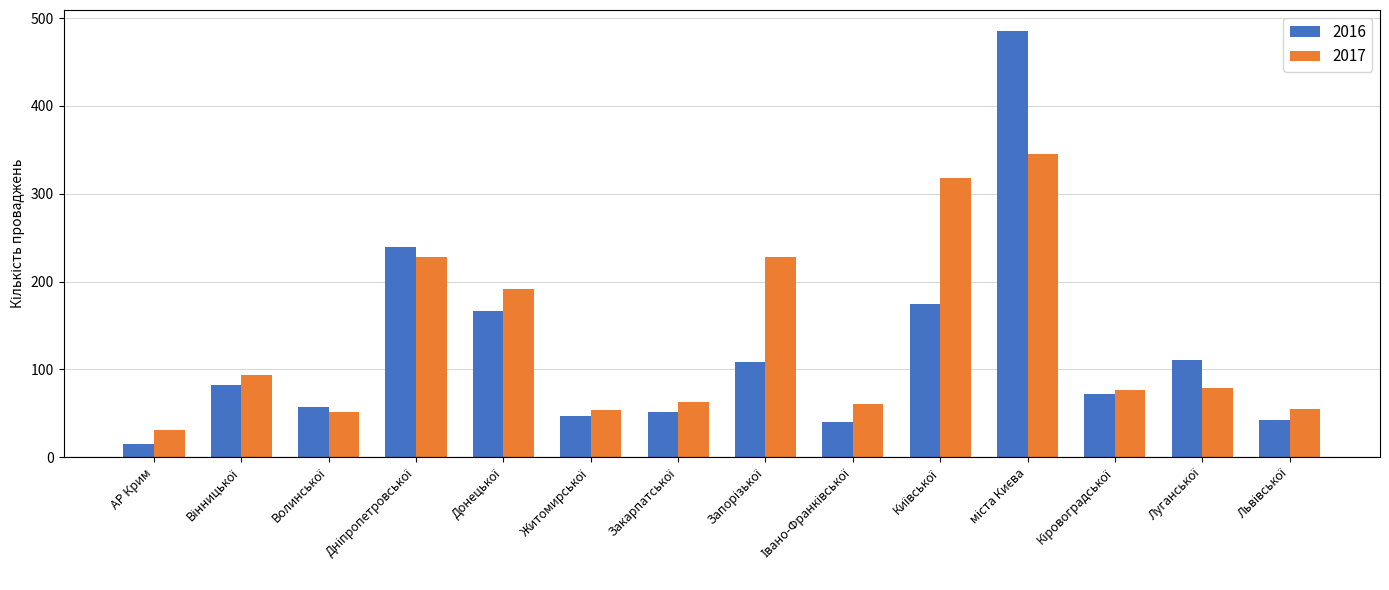

Which label corresponds to the smallest value in the chart?

АР Крим